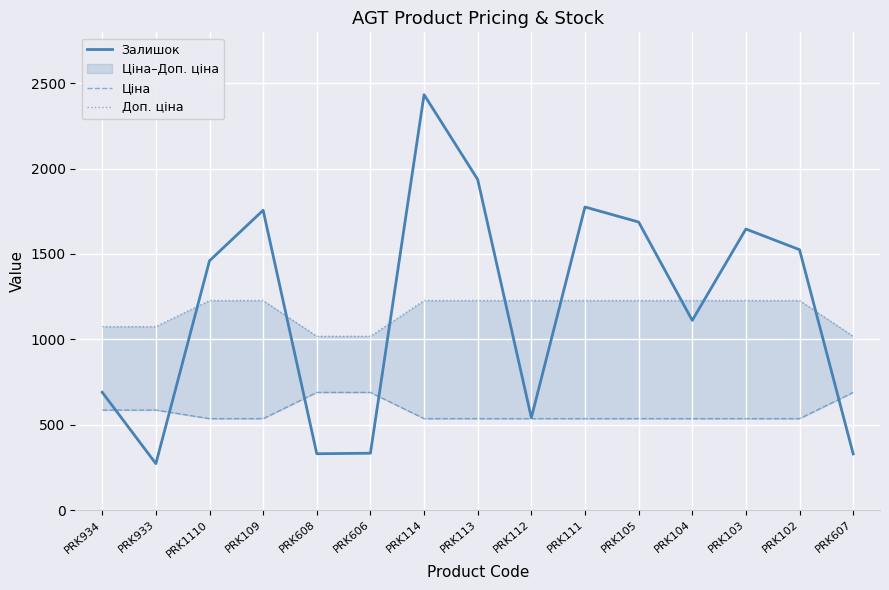

The value of Ціна at PRK606 is 1199.8. True or false?

False